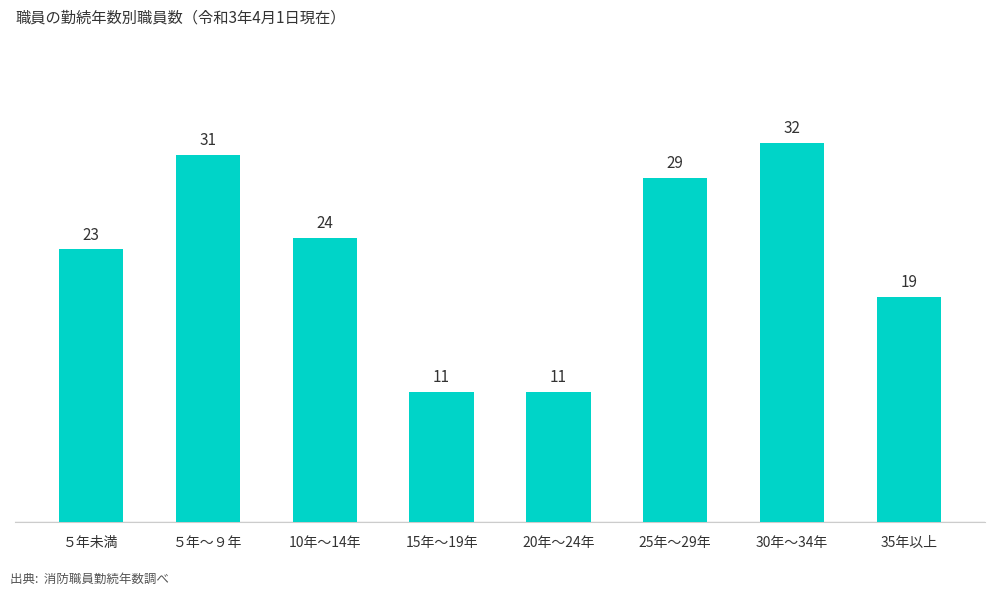

How many data points does each series have?

8